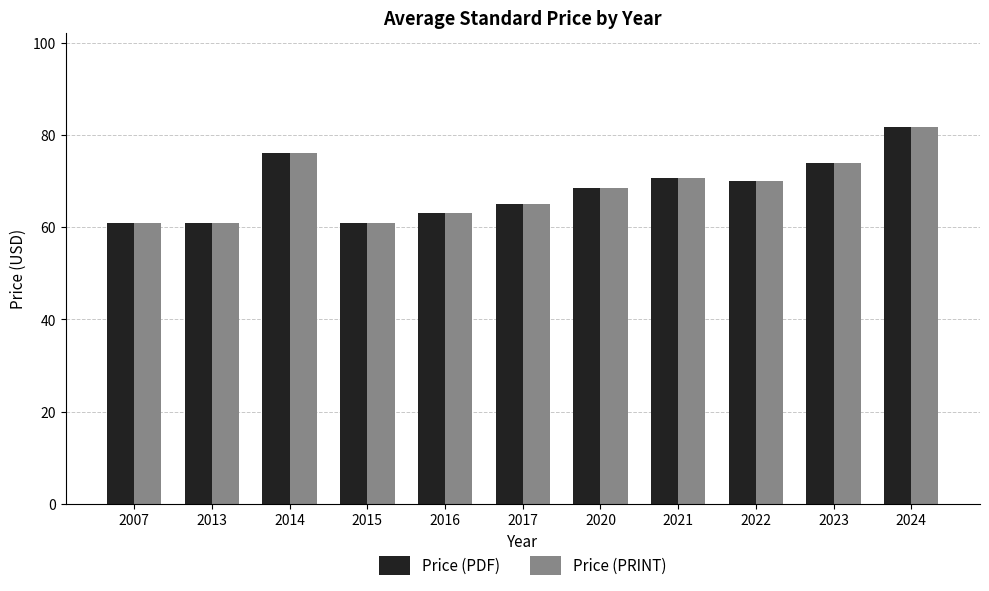

What is the smallest value displayed?

61.0